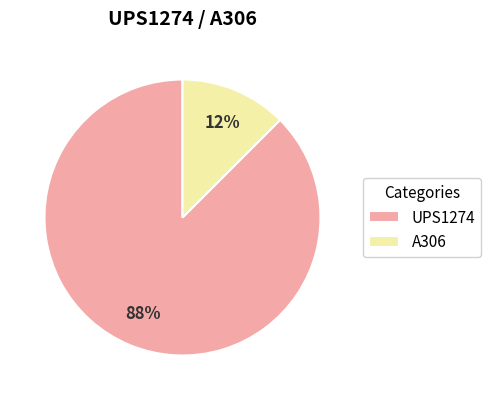

Which slice is the smallest?

A306